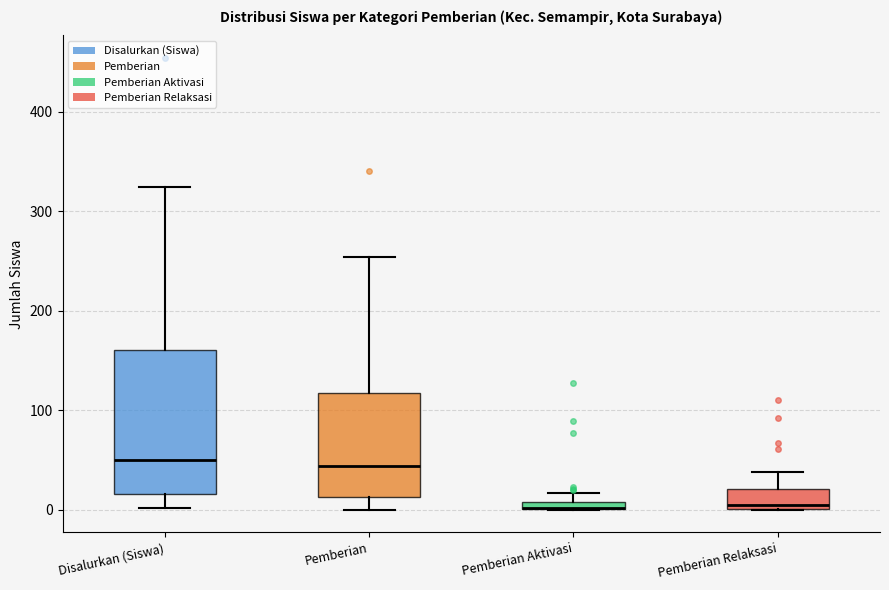

Which box is the tallest, from its lower edge to its upper edge?

Disalurkan (Siswa)